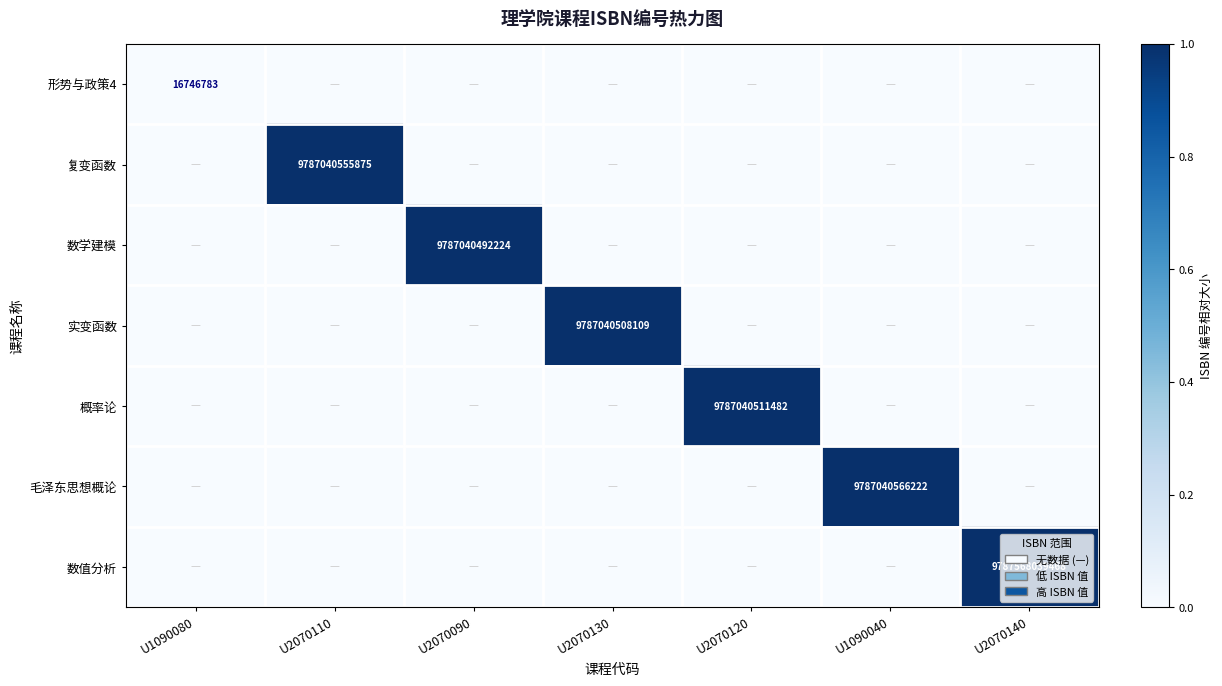

How many distinct data groups are displayed?

7